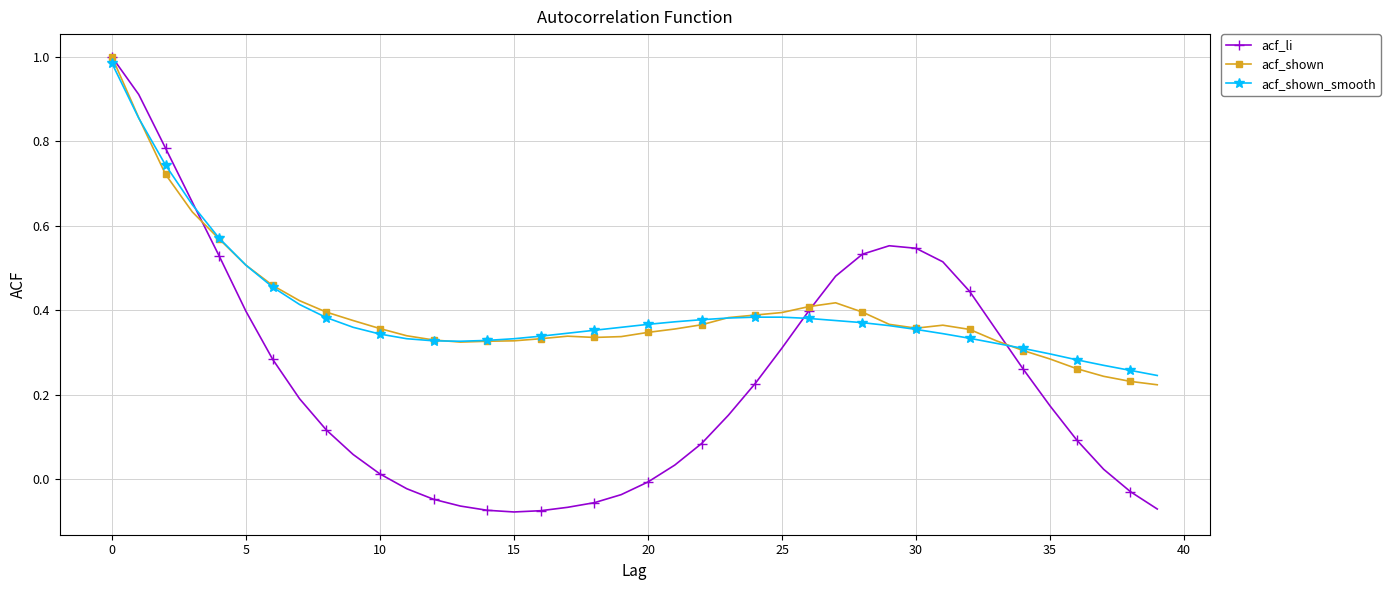

Which series has the widest spread of values?

acf_li